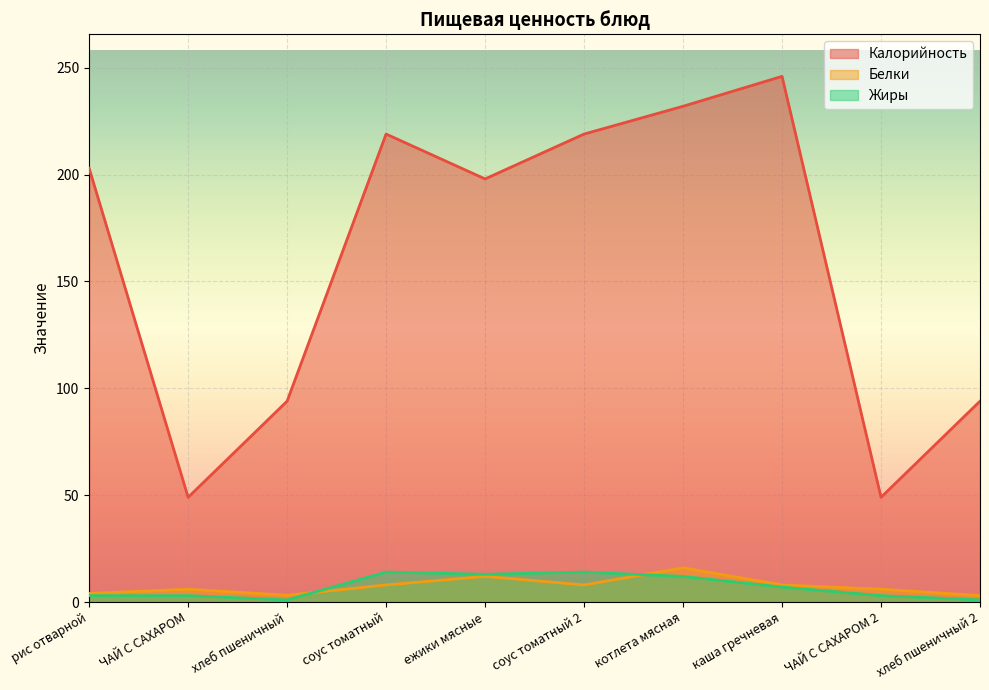

What are all the series names shown in the legend?

Калорийность, Белки, Жиры